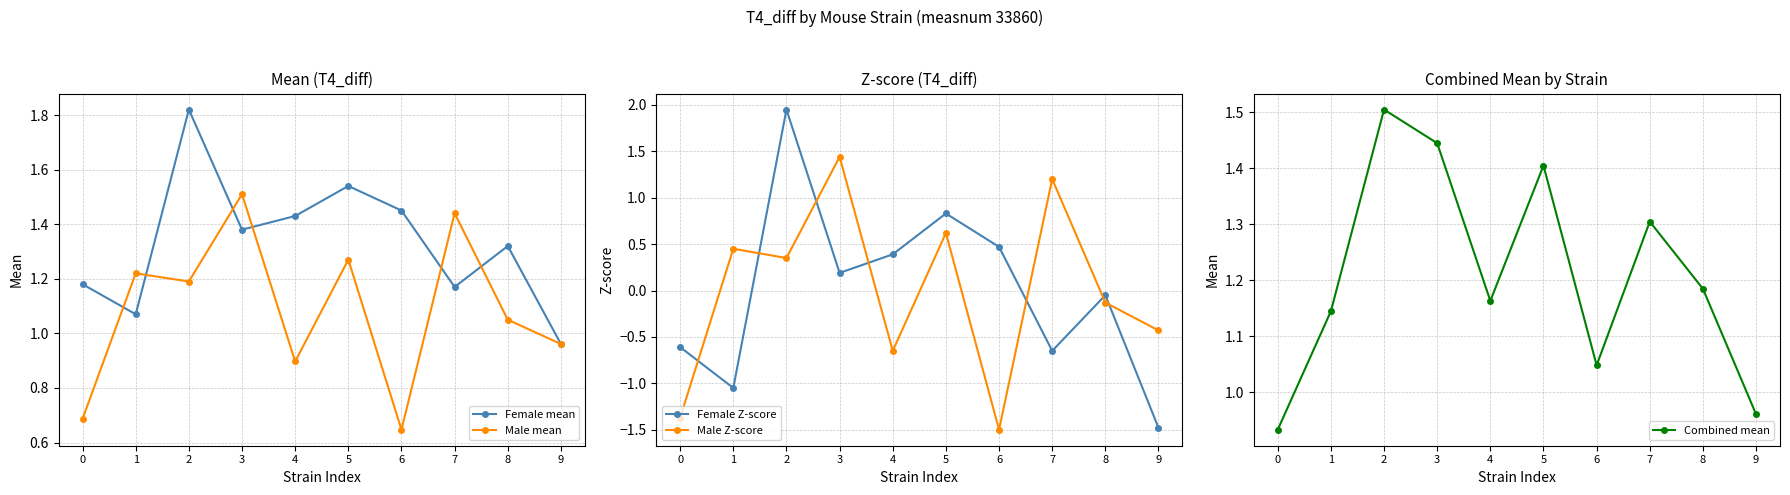

What is the difference between the maximum and second lowest values in the Male Z-score series?

2.8